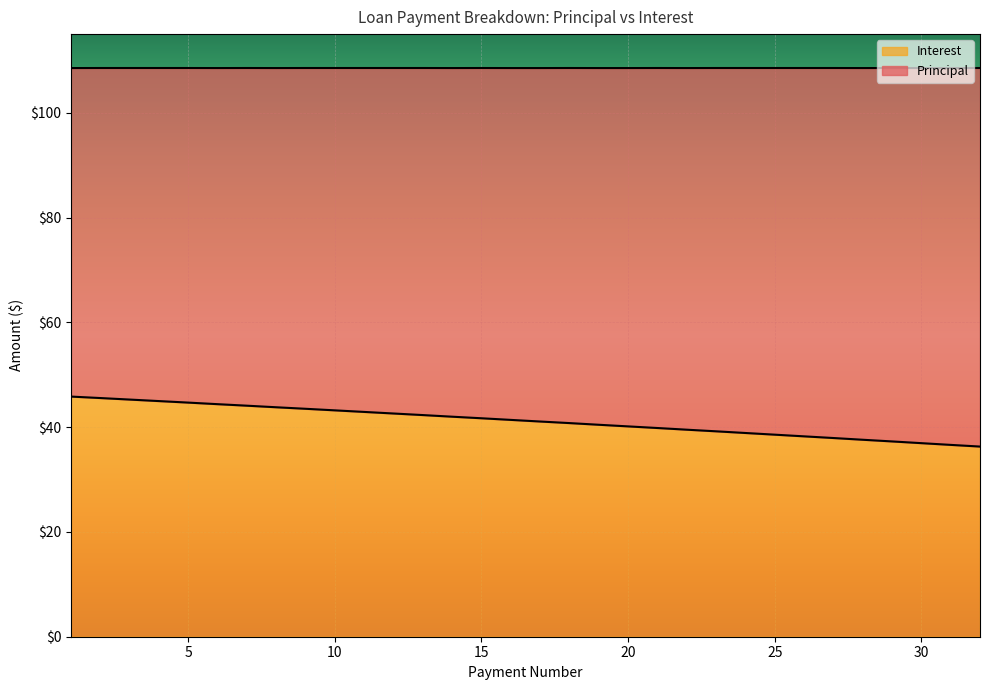

What is the minimum value for Interest?

36.3